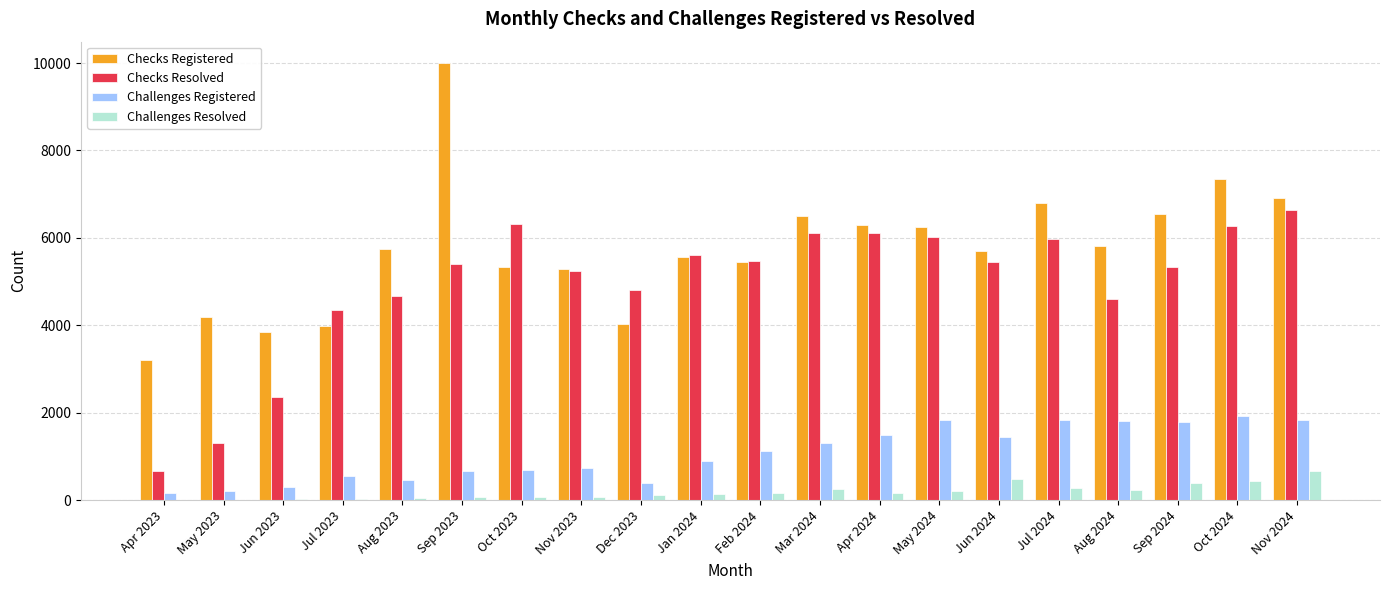

Count the number of categories in the chart.

20